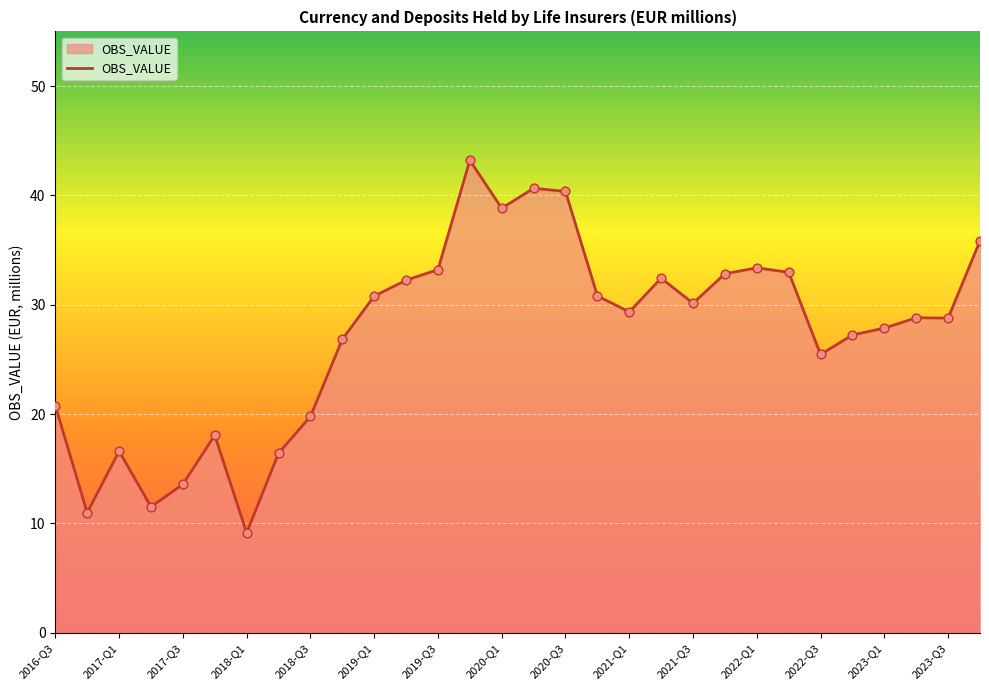

What is the smallest value displayed?

9.1